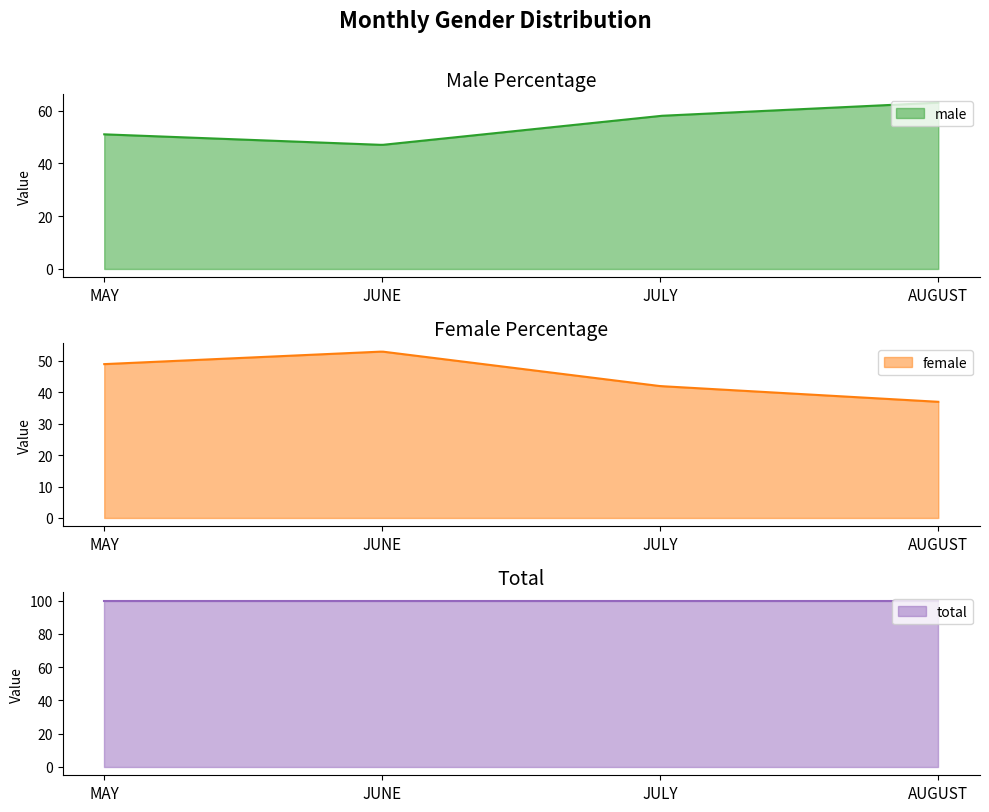

Count the number of data series in this chart.

3